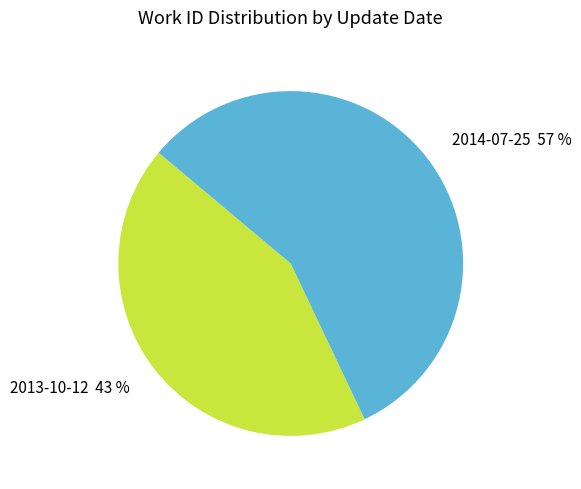

Rank the categories by value from lowest to highest.

2013-10-12, 2014-07-25